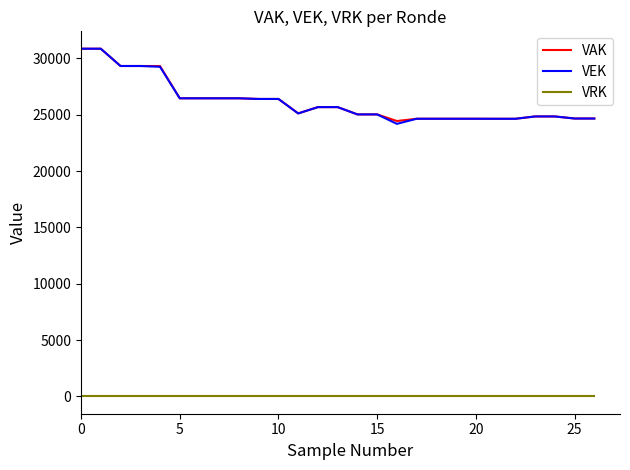

True or false: VRK and VAK intersect in this chart.

False